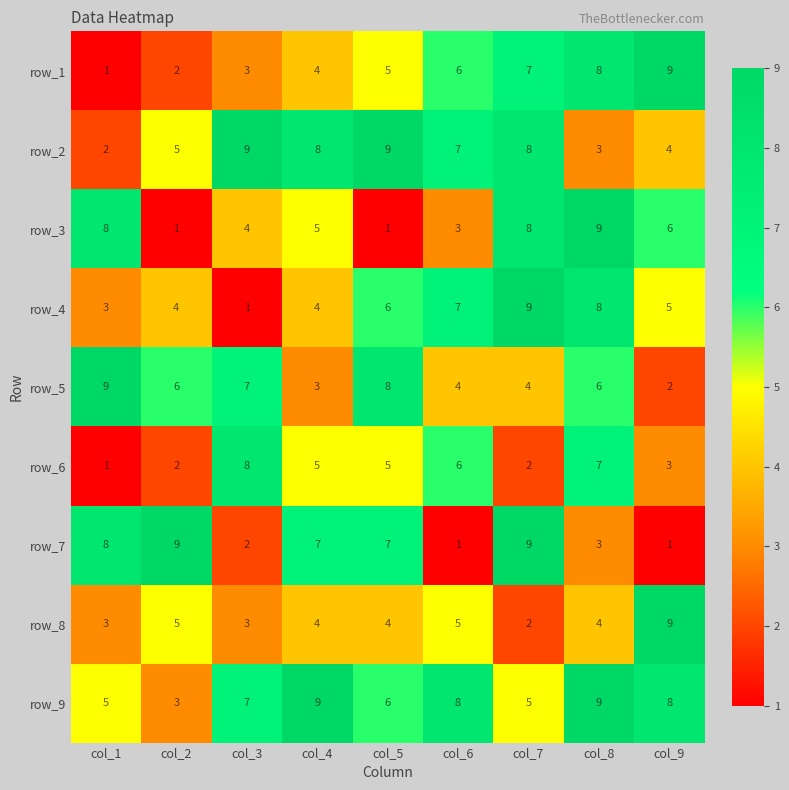

How many values in the row_9 series are below 7?

4